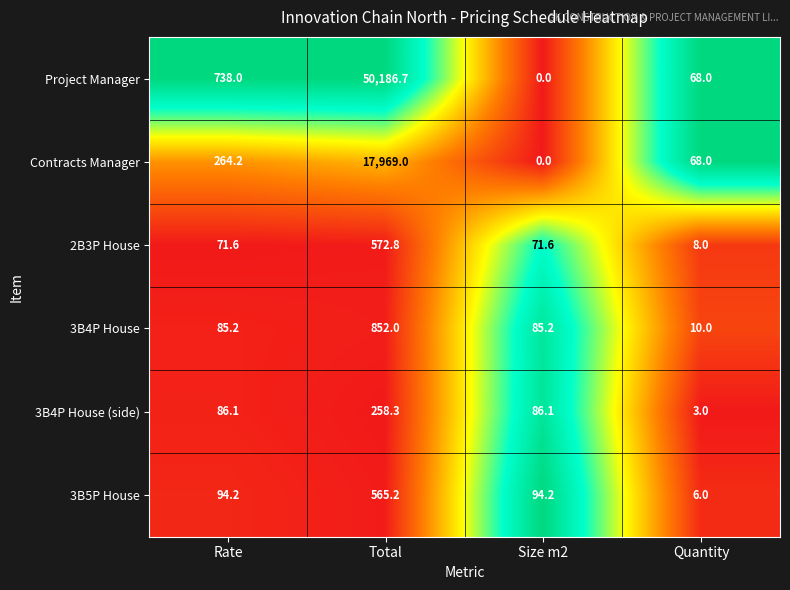

Which series has the largest total across all categories?

Project Manager